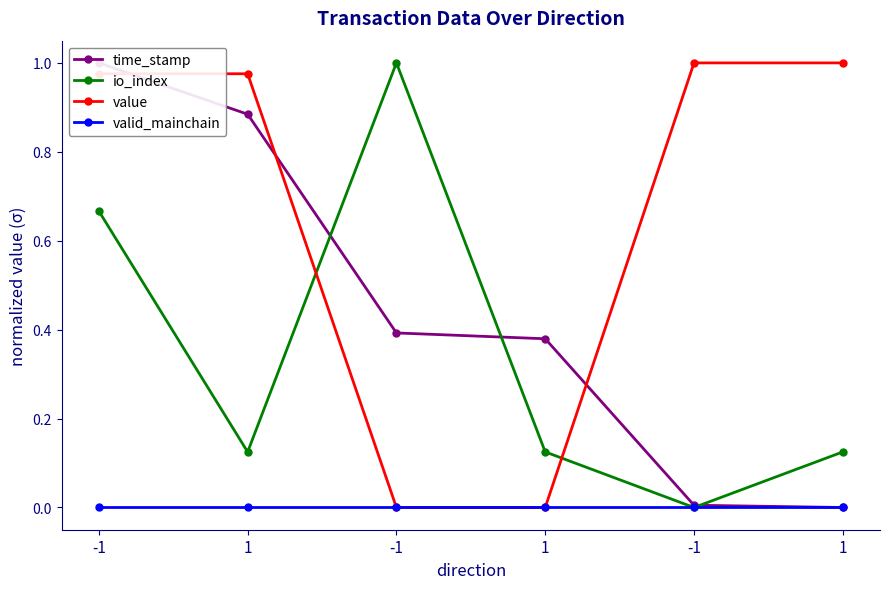

What is the difference between the second highest and minimum values in the io_index series?

0.7